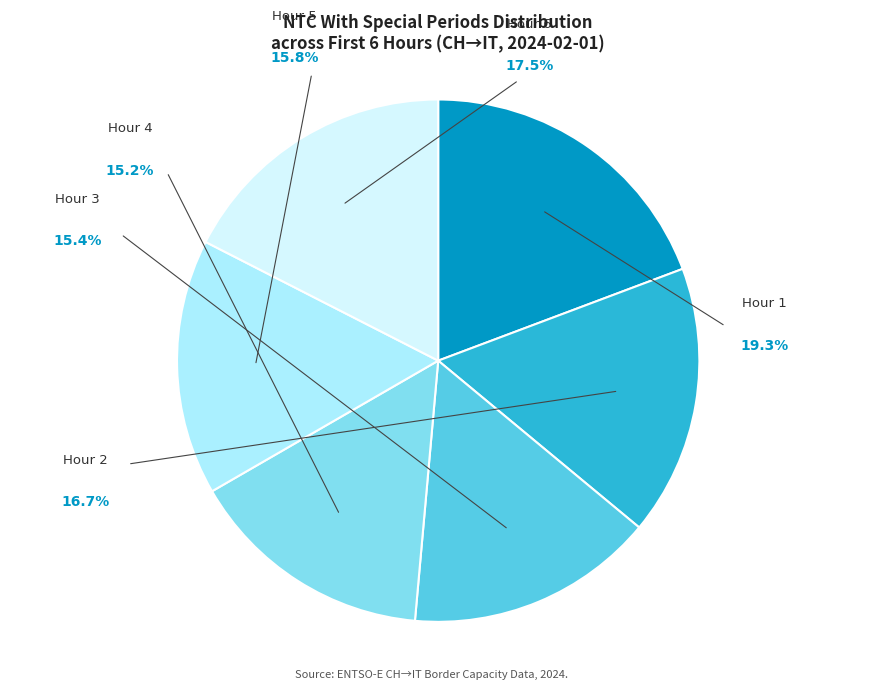

How much of the chart is everything except Hour 4 (4279)?

84.8%